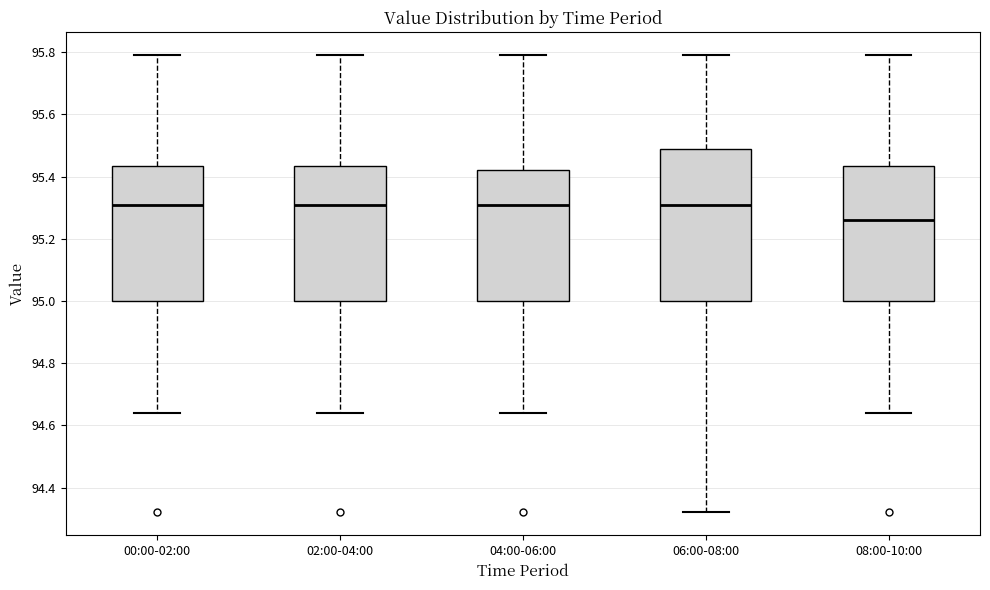

Which box is the tallest, from its lower edge to its upper edge?

06:00-08:00